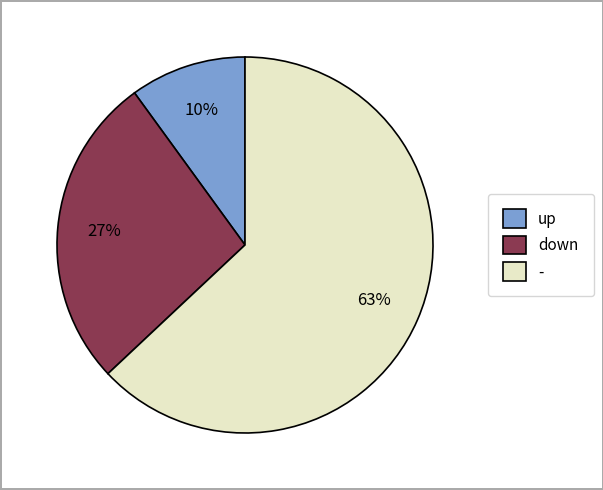

Is the sum of down and - greater than half?

Yes